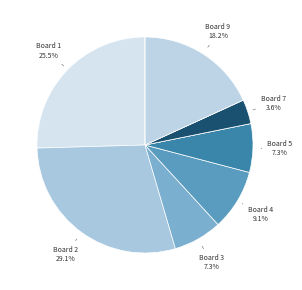

To the nearest percent, what is the difference between the largest and smallest slice percentages?

29%